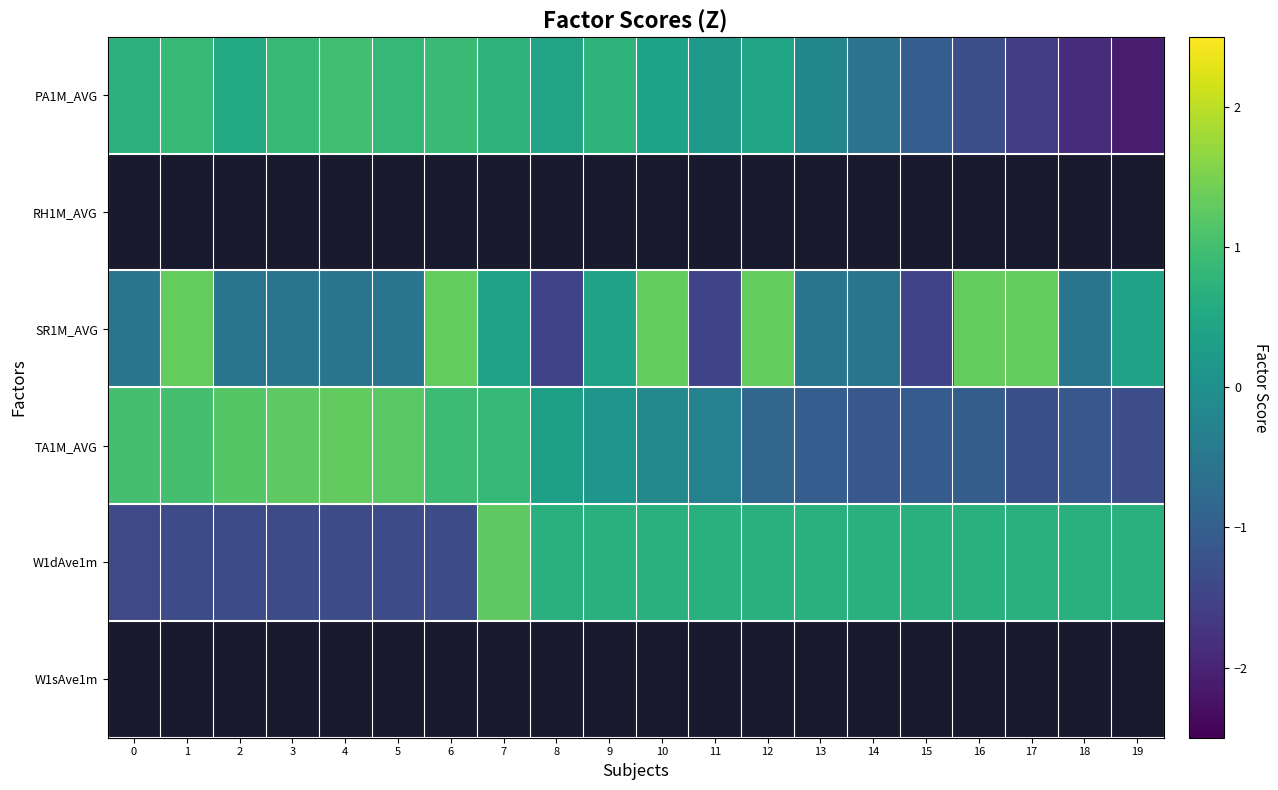

The PA1M_AVG series shows 1.4 at 5. True or false?

False